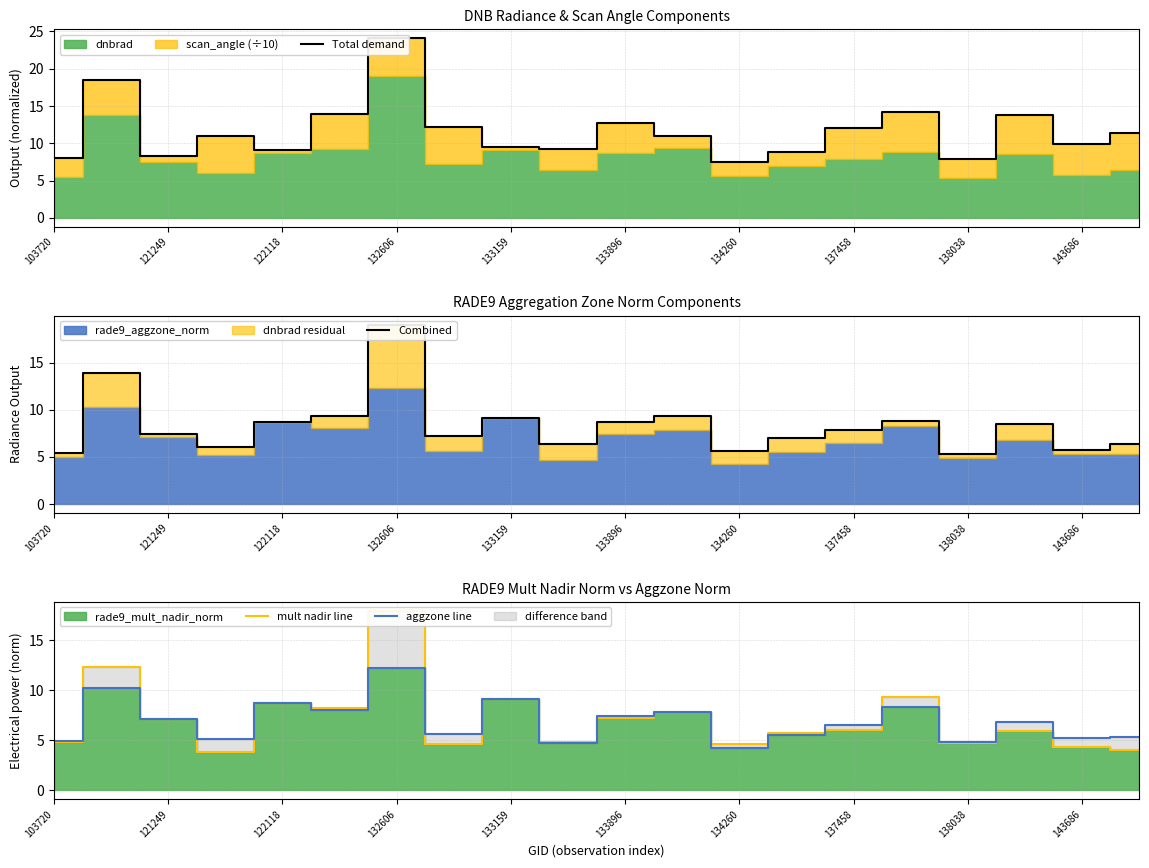

True or false: aggzone line has a value of 4.4 at 137458.

False